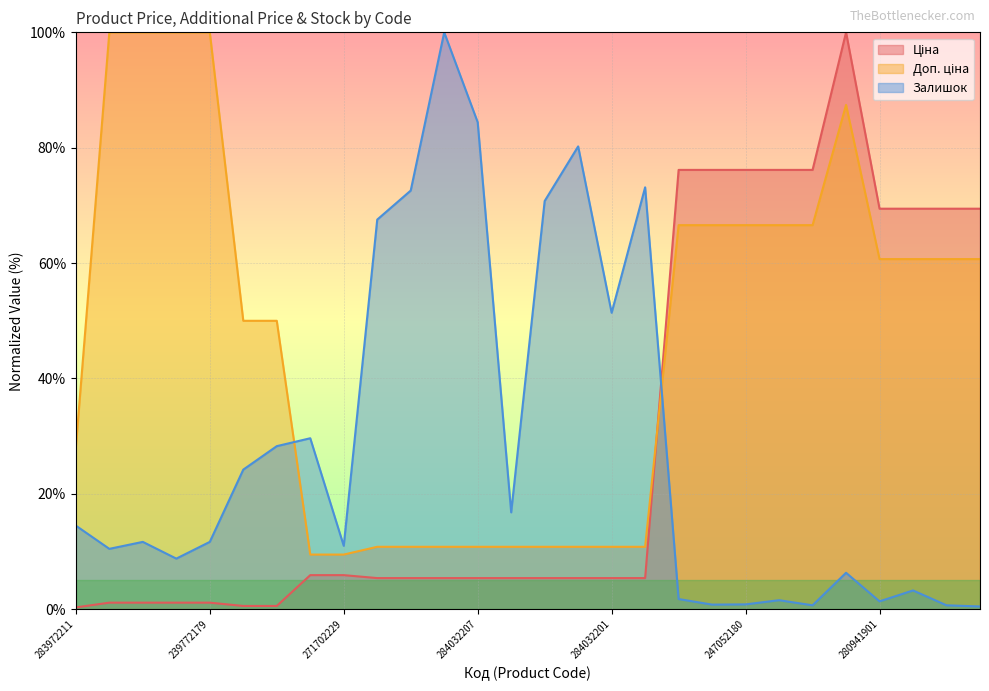

How many intersections are there between Доп. ціна and Залишок?

2